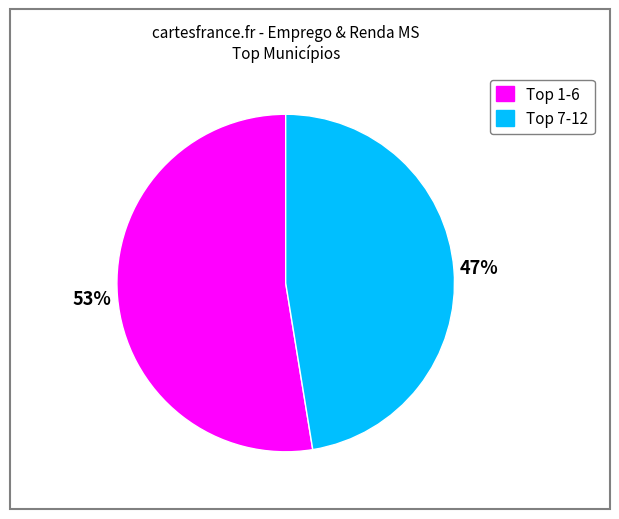

Is there a majority slice in this chart?

Yes